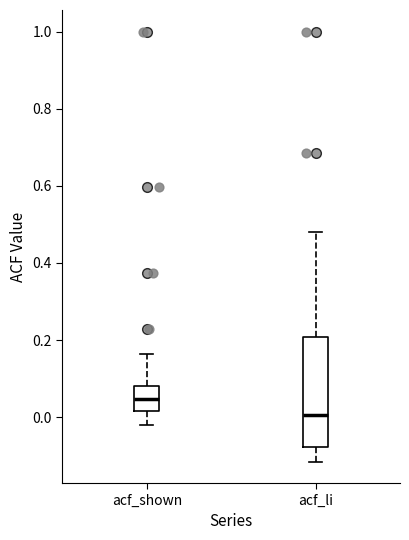

Which box's median line is the highest?

acf_shown